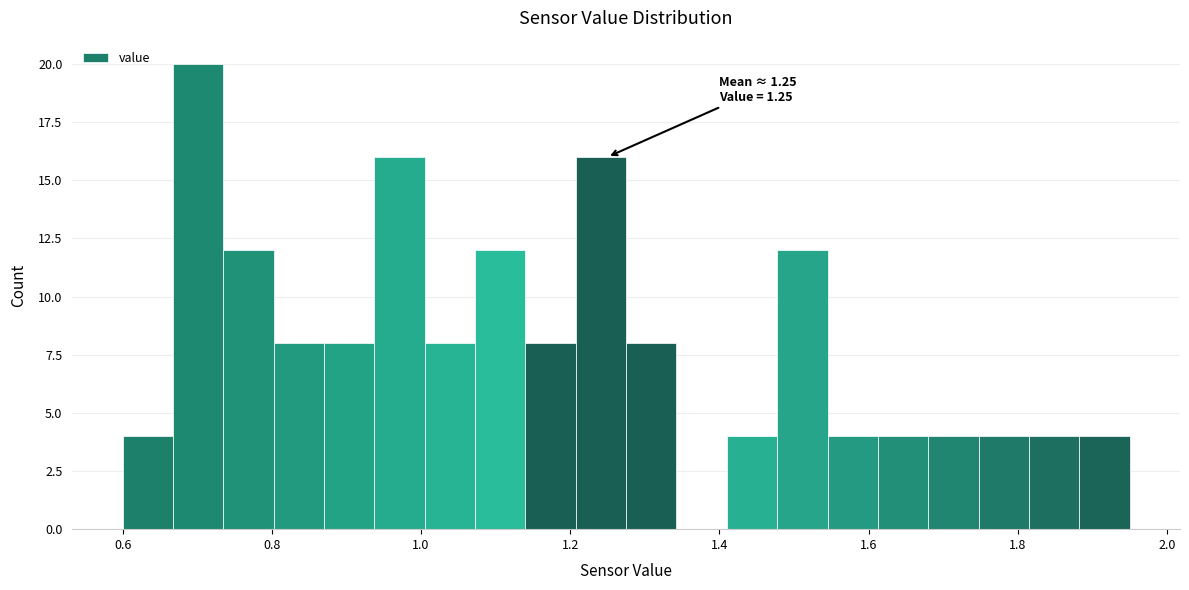

Around what value on the x-axis is the tallest bar? Give the approximate position of its centre, as read against the axis.

0.70